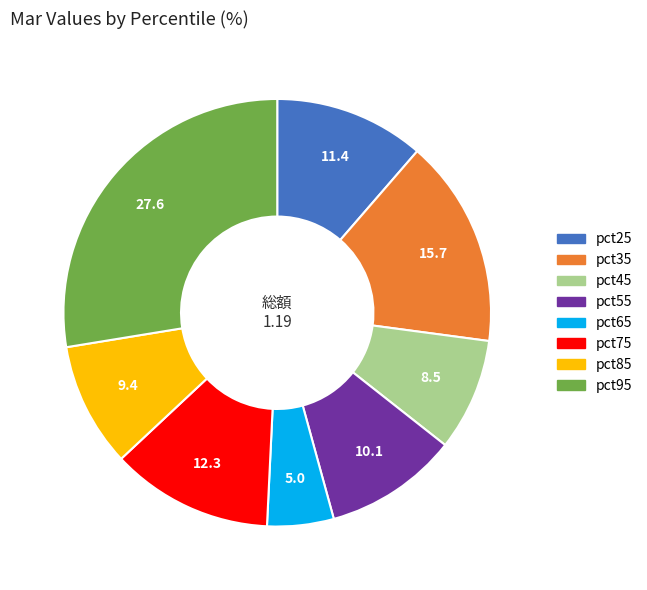

Is pct35 the majority of the pie?

No